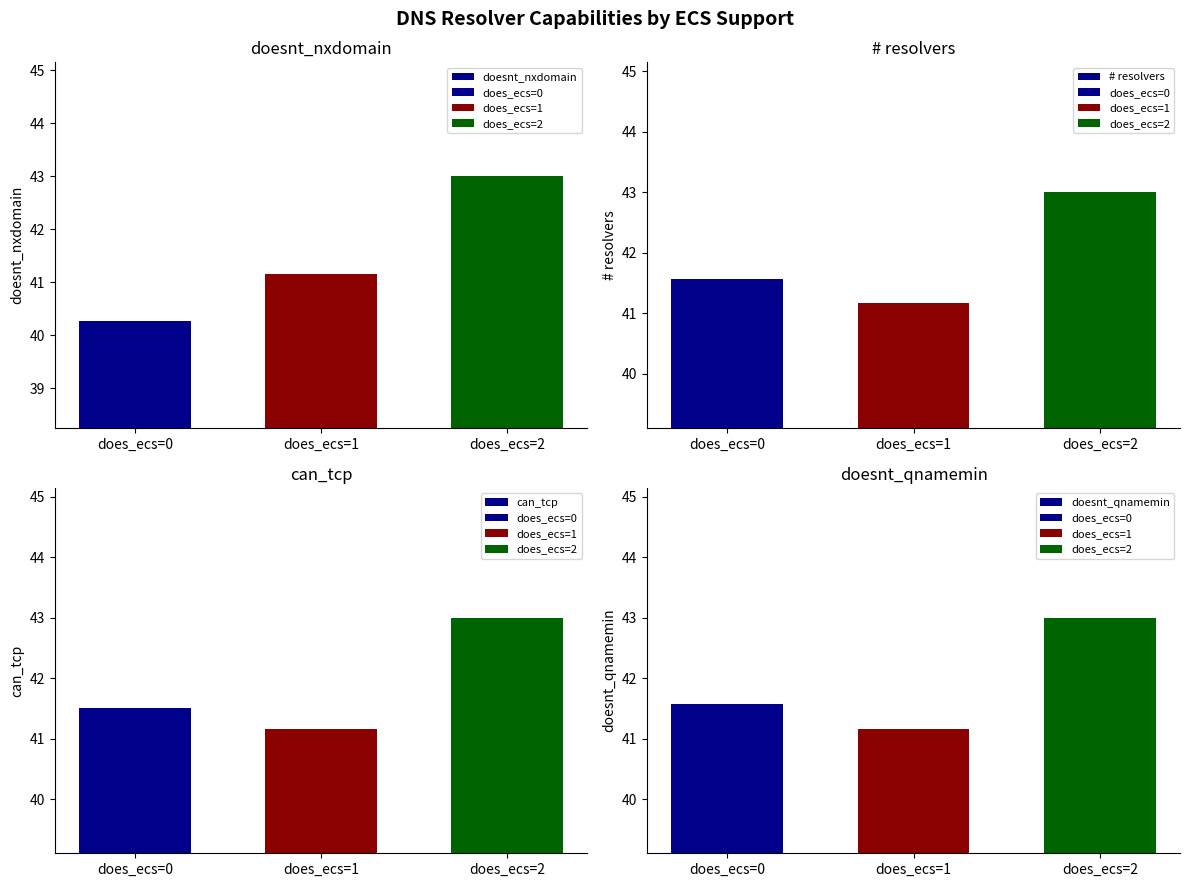

What is the average value of the can_tcp series?

41.9